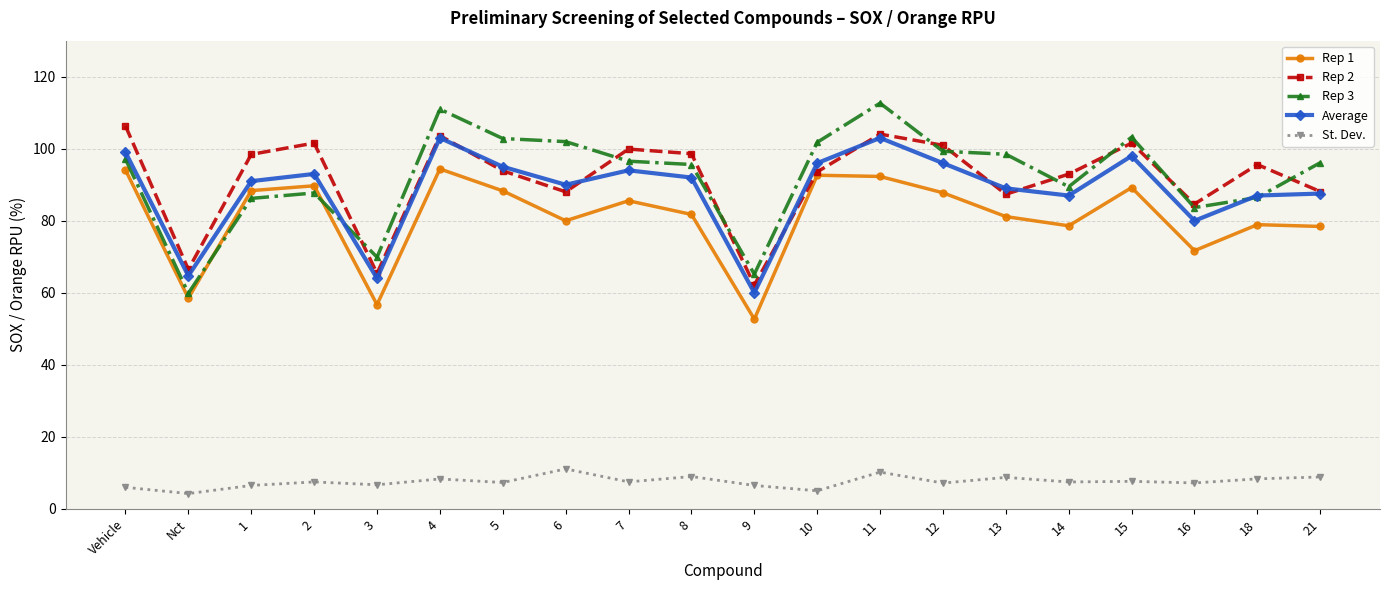

What is the label of the 8th point from the left?

6